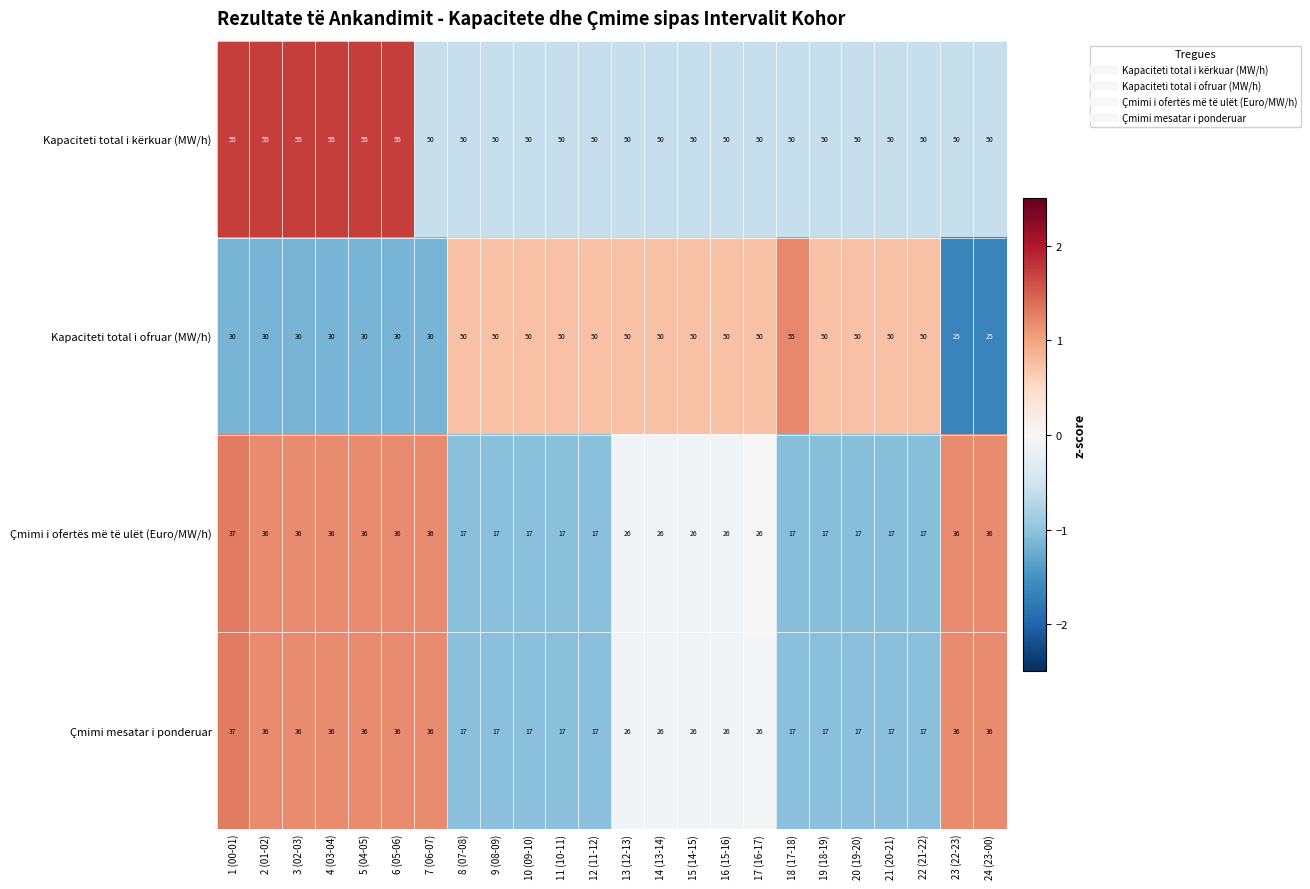

True or false: Kapaciteti total i kërkuar (MW/h) has a value of 55 at 5 (04-05).

True